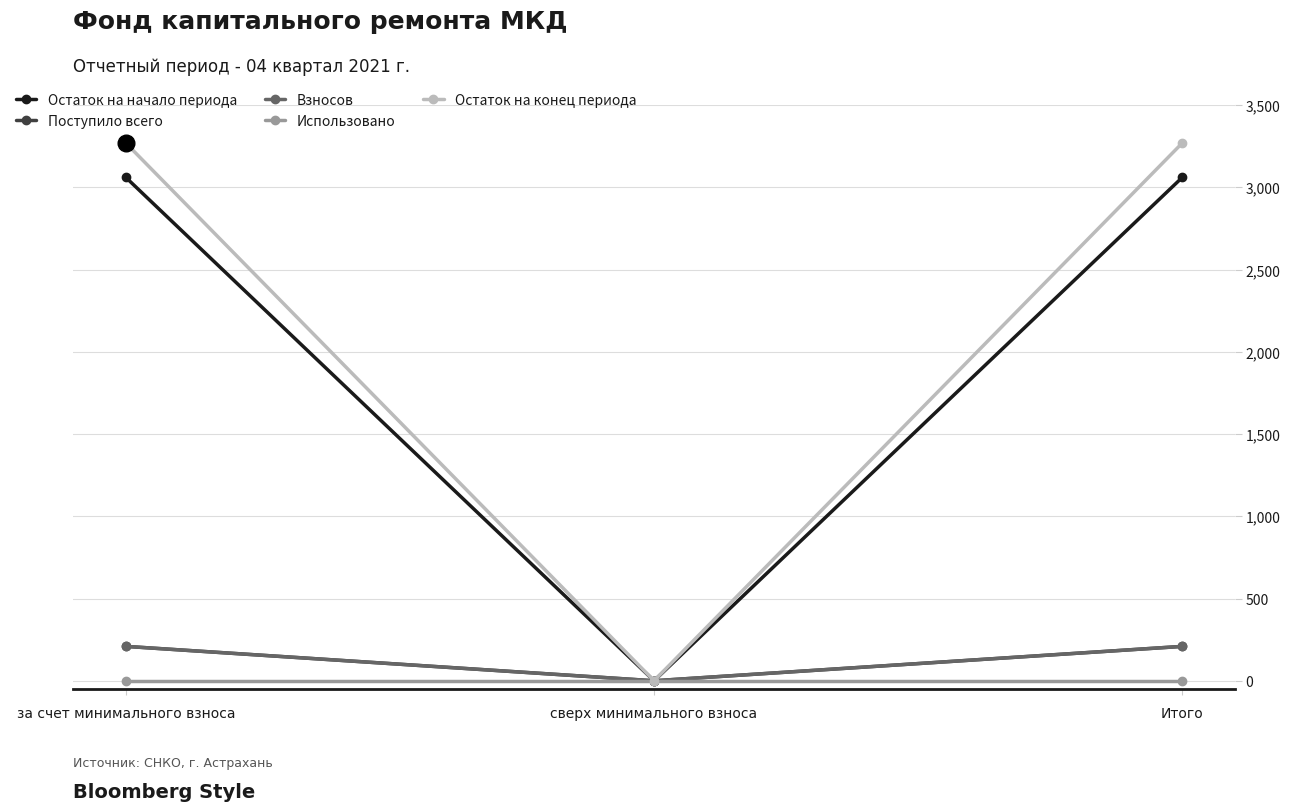

Does the chart have visible grid lines?

Yes